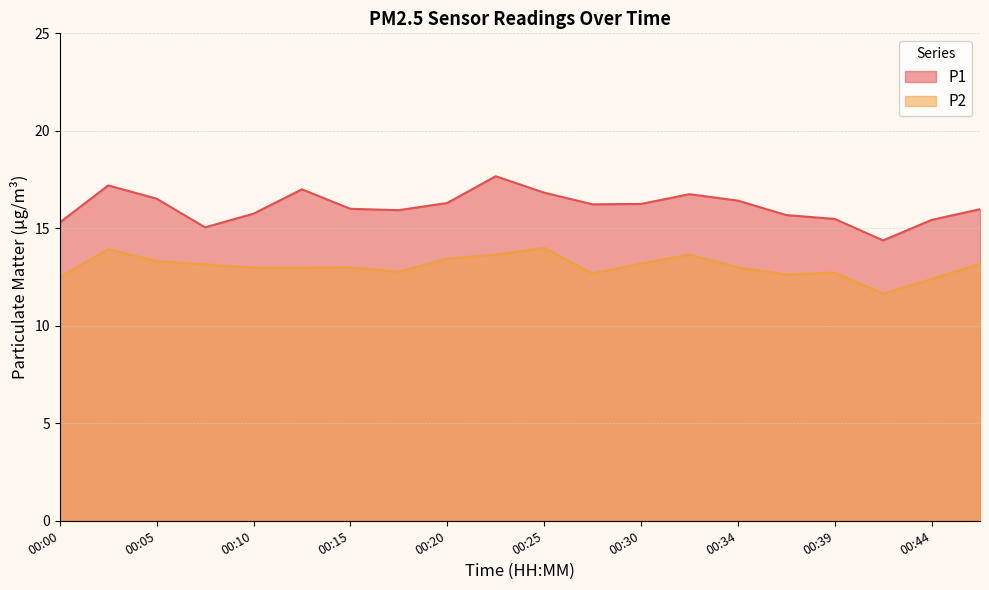

What is the value of the P1 point at the 16th from the left?

15.7